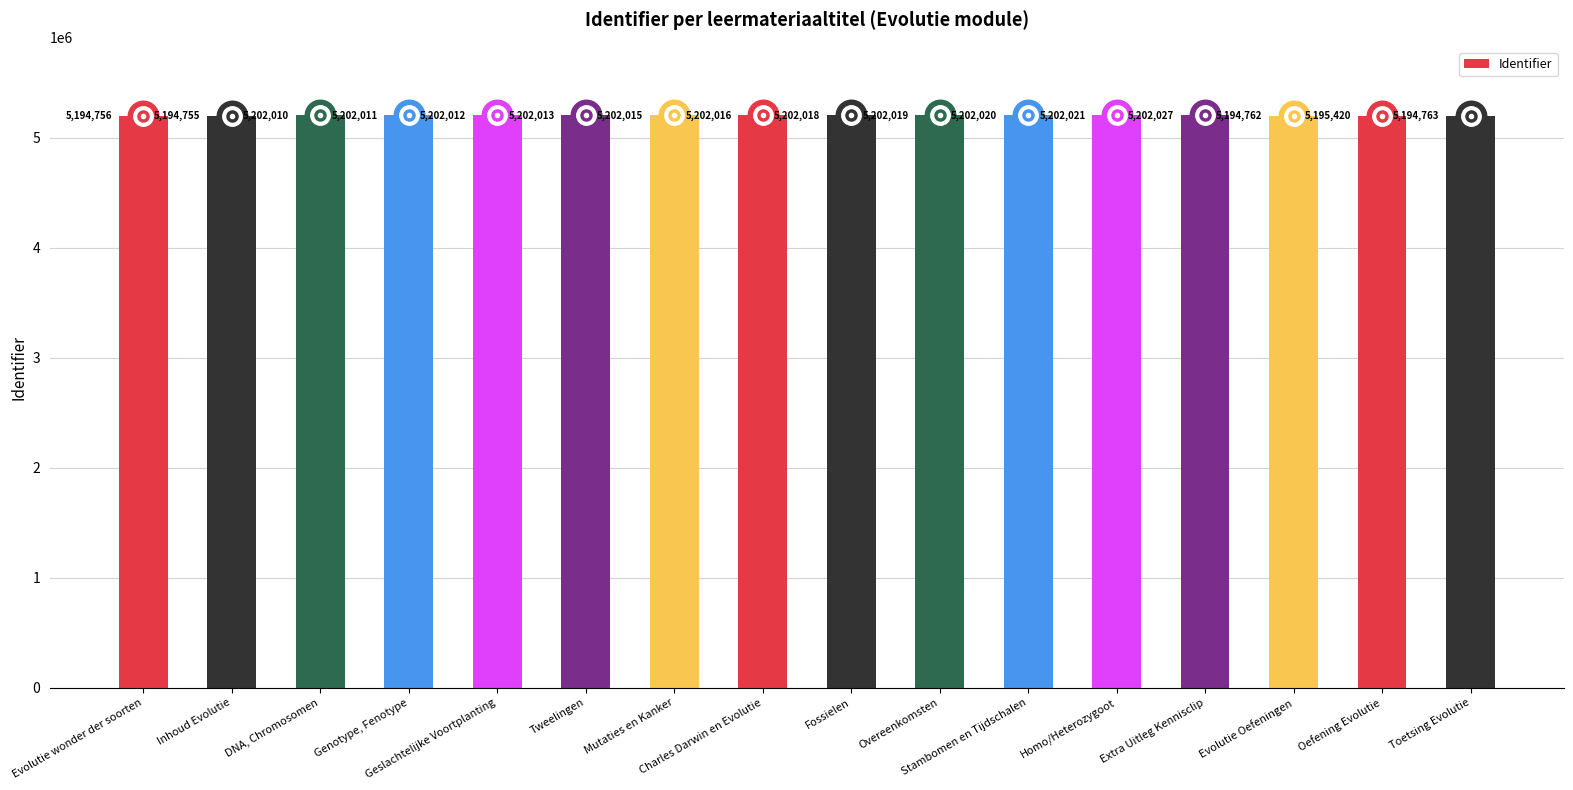

Reading left to right, extract all data points from this chart.

Evolutie wonder der soorten=5194756	Inhoud Evolutie=5194755	DNA, Chromosomen=5202010	Genotype, Fenotype=5202011	Geslachtelijke Voortplanting=5202012	Tweelingen=5202013	Mutaties en Kanker=5202015	Charles Darwin en Evolutie=5202016	Fossielen=5202018	Overeenkomsten=5202019	Stambomen en Tijdschalen=5202020	Homo/Heterozygoot=5202021	Extra Uitleg Kennisclip=5202027	Evolutie Oefeningen=5194762	Oefening Evolutie=5195420	Toetsing Evolutie=5194763